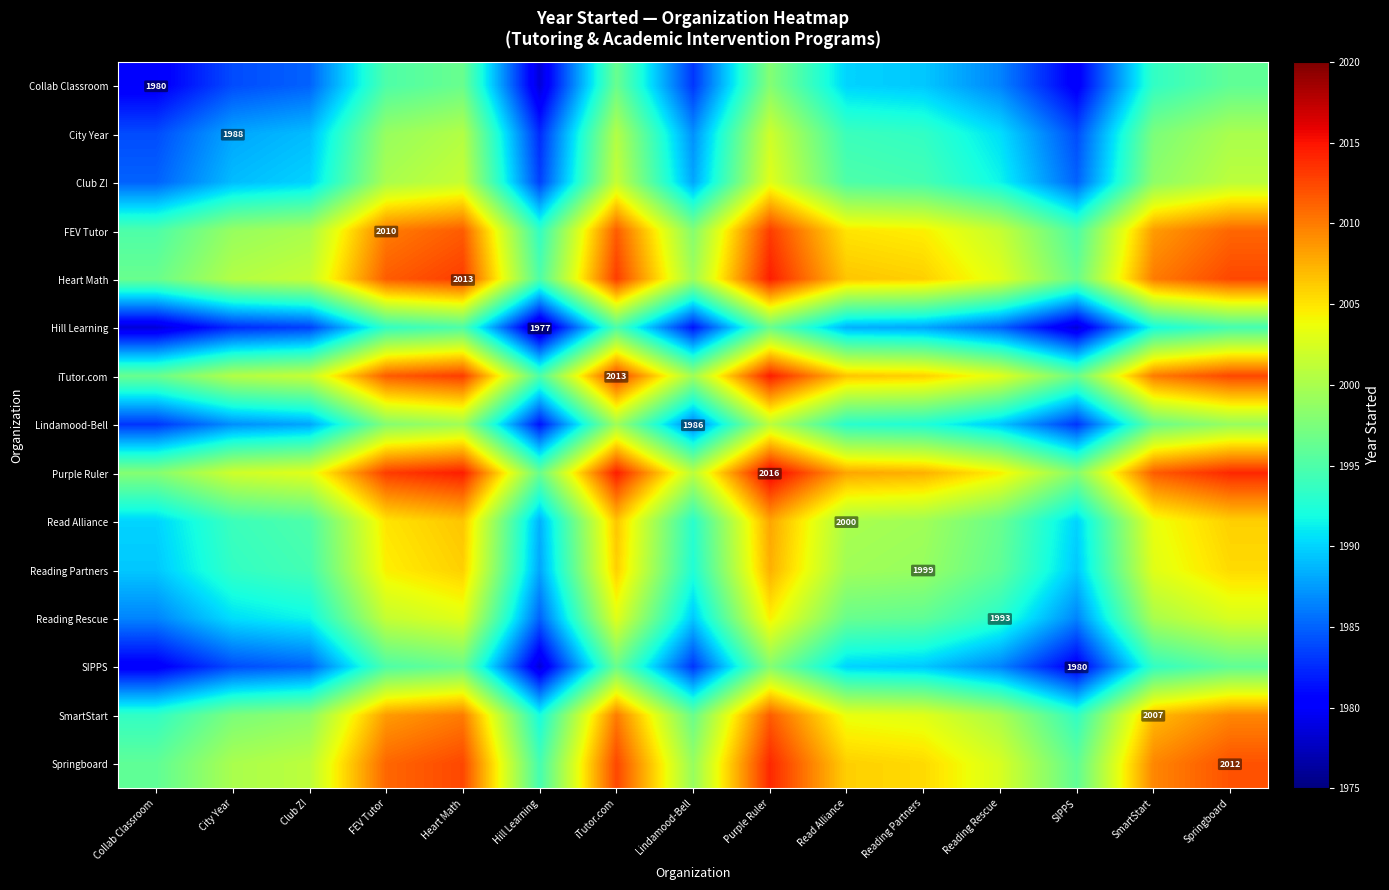

How many distinct data groups are displayed?

15